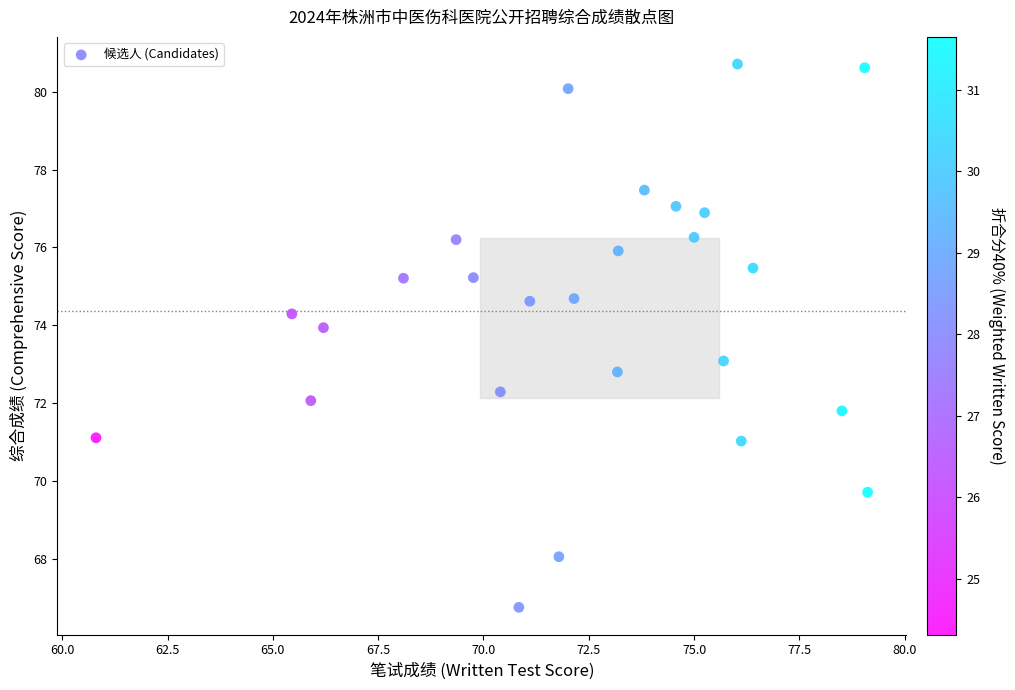

What is the range of X values (max minus min)?

18.3